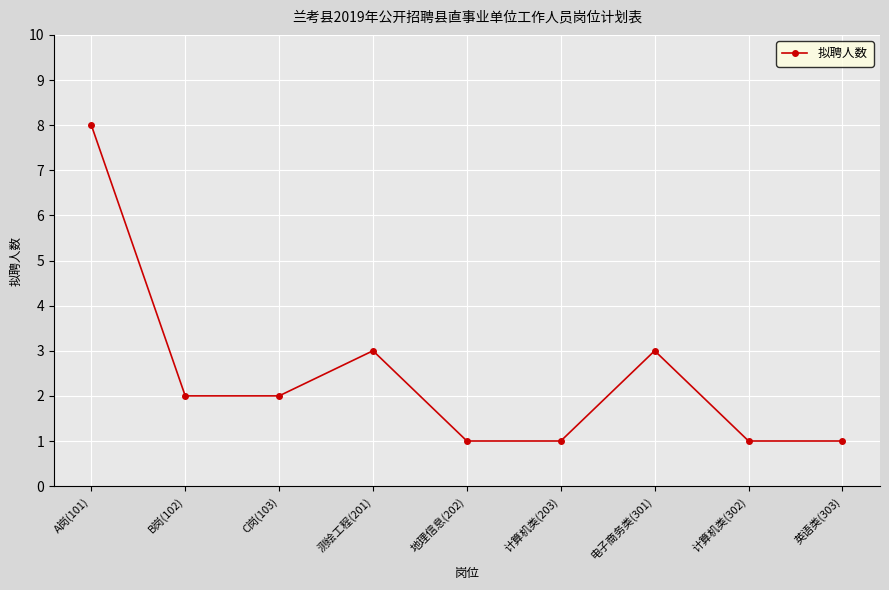

Approximately how many times larger is the value at B岗(102) compared to 计算机类(302)?

2.0